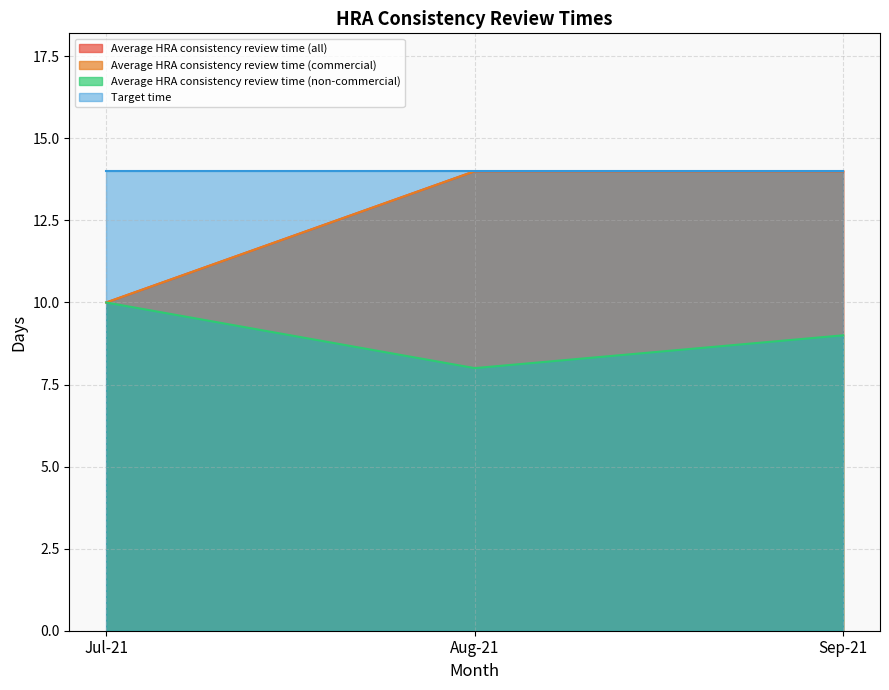

At which label is Average HRA consistency review time (non-commercial) closest to 9?

Sep-21